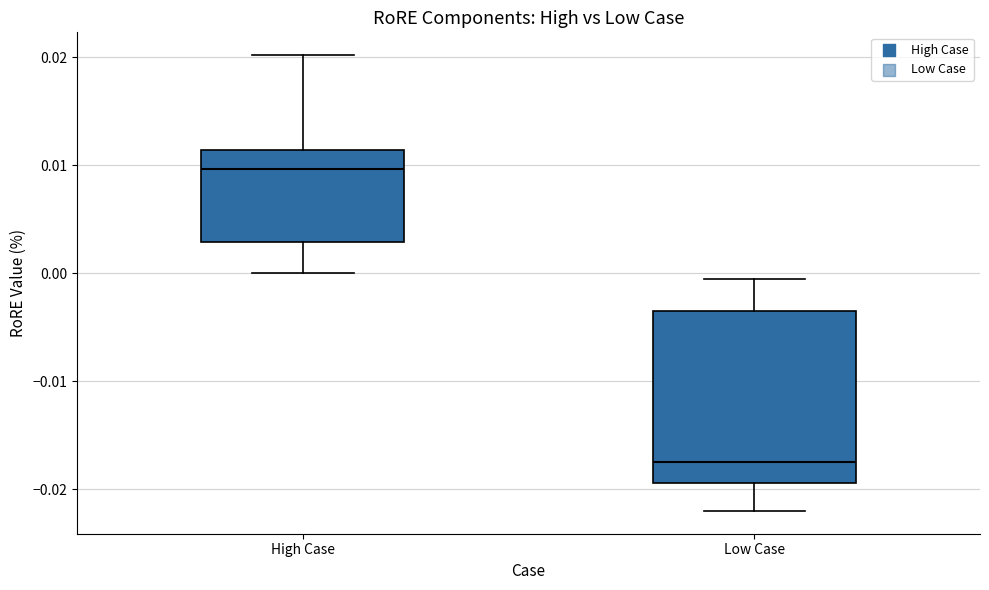

Where does the median line of the box for High Case sit on the y-axis? The values are not printed on the chart, so give them approximately, as read against the axis.

0.010